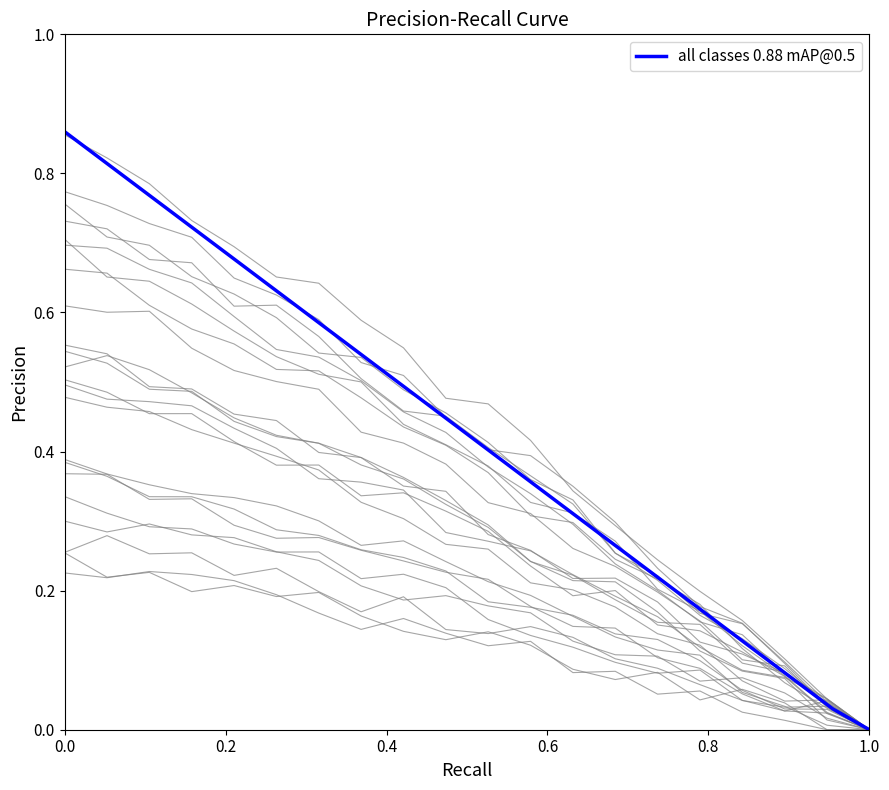

How many series are shown in this chart?

1